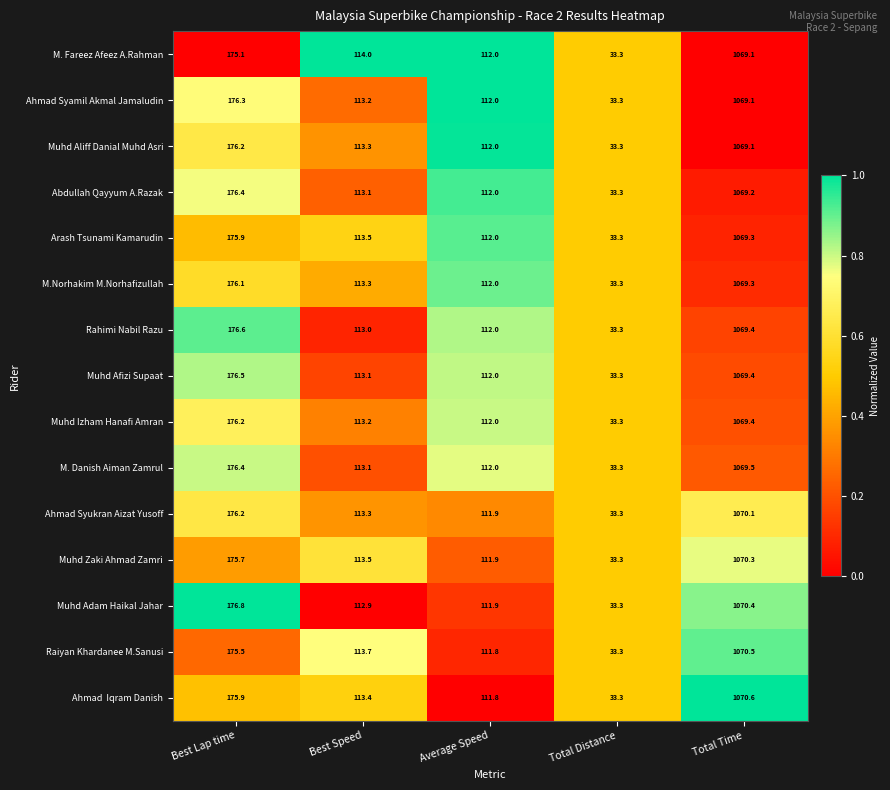

What is the difference between the maximum and minimum values in the Muhd Afizi Supaat series?

1036.1